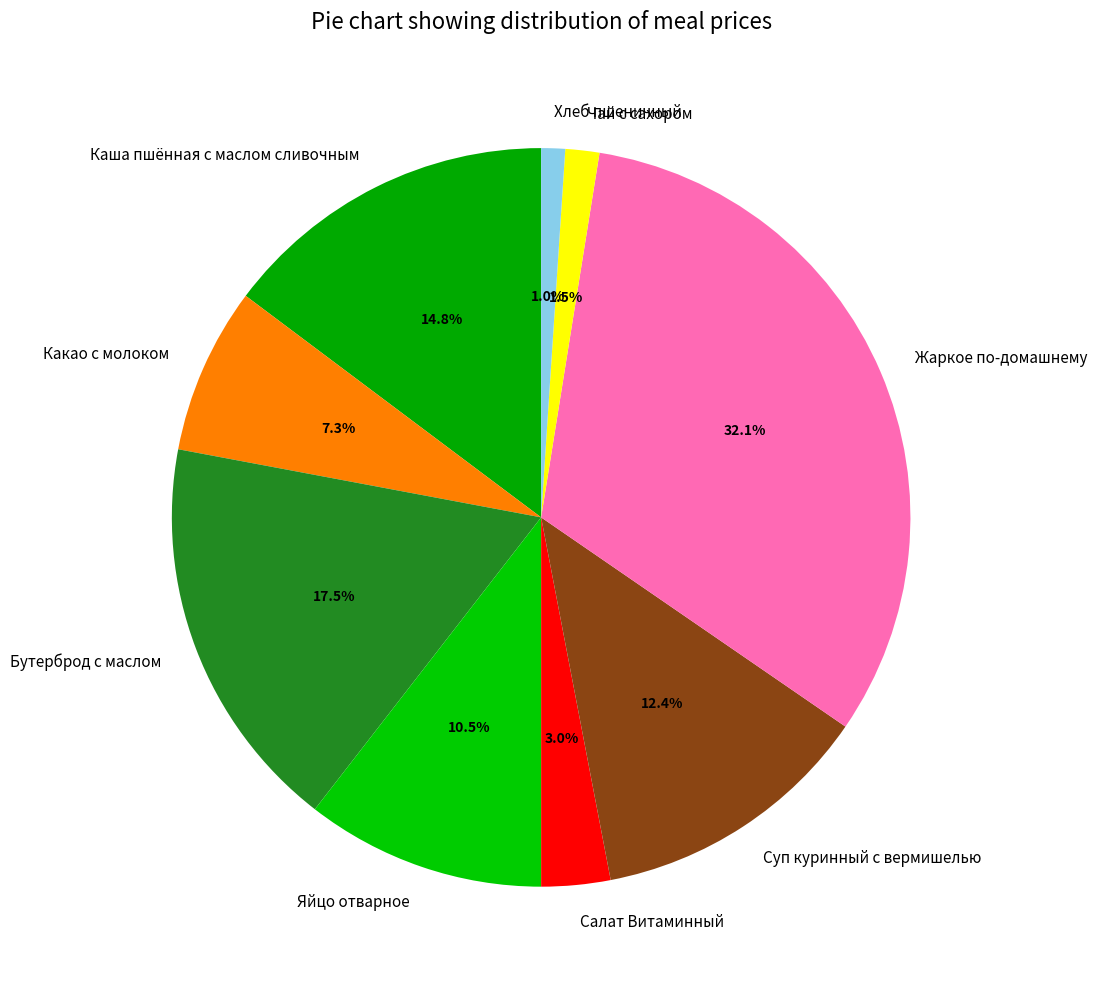

What is the largest slice in the pie chart?

Жаркое по-домашнему